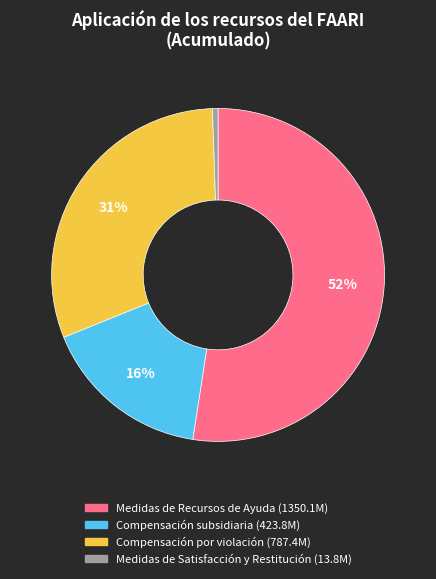

The Compensación por violación slice represents 39% of the pie. True or false?

False